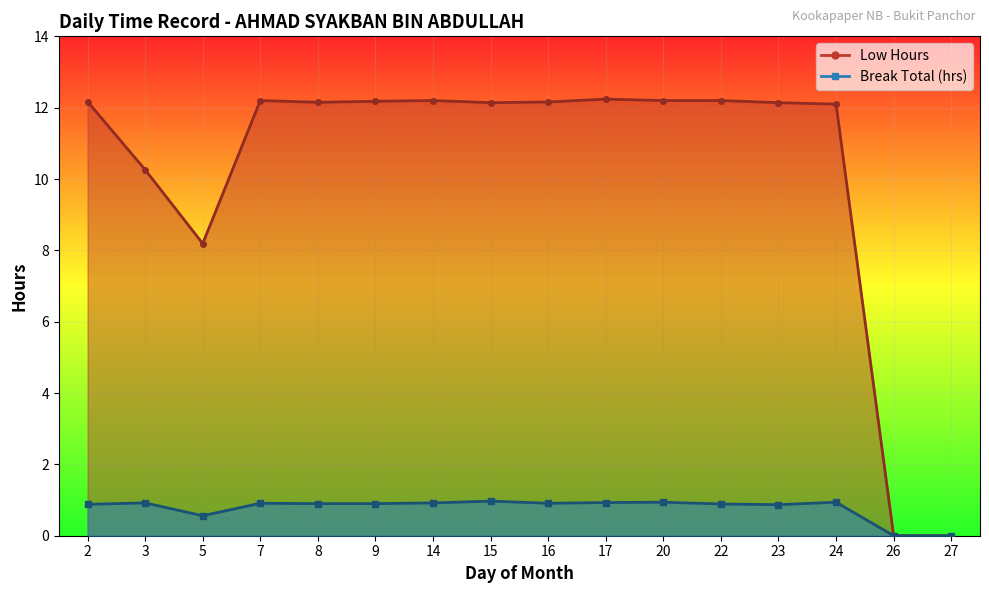

What is the difference between the second highest and minimum values in the Low Hours series?

12.2